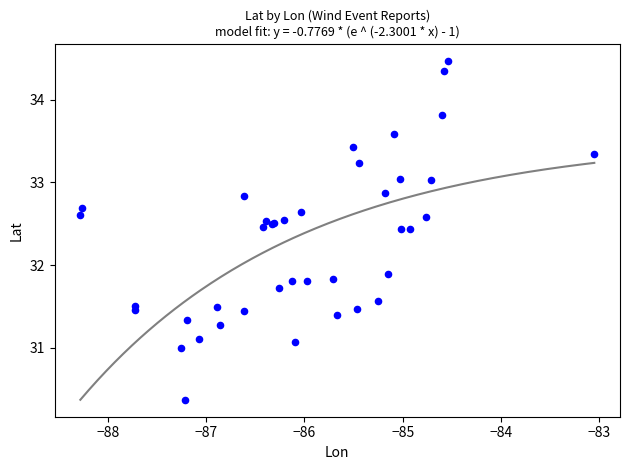

What Y value in the scatter plot is closest to 32?

31.9